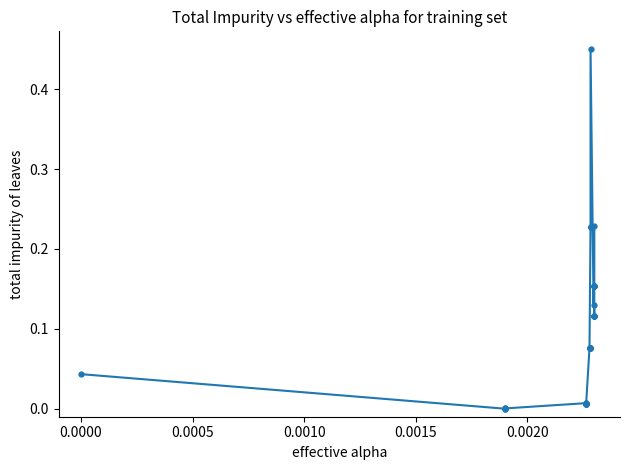

What is the sum of all values?

4.1